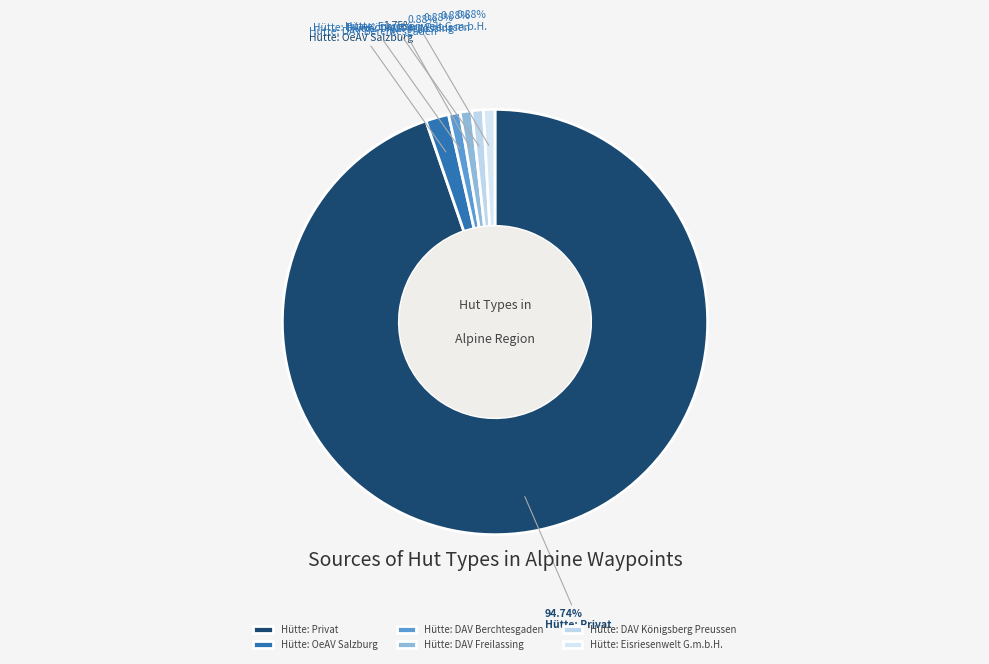

To the nearest percent, what portion does Hütte: DAV Königsberg Preussen represent?

1%